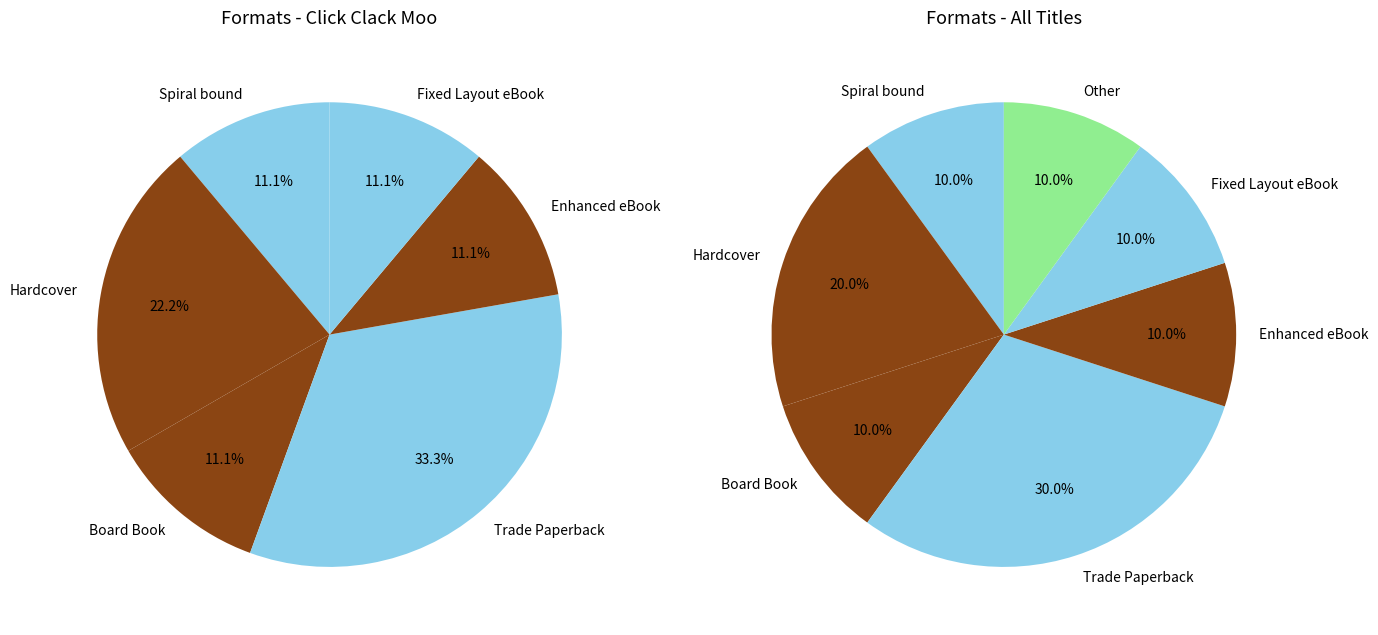

Combined, what portion of the pie is Fixed Layout eBook and Hardcover?

30.0%